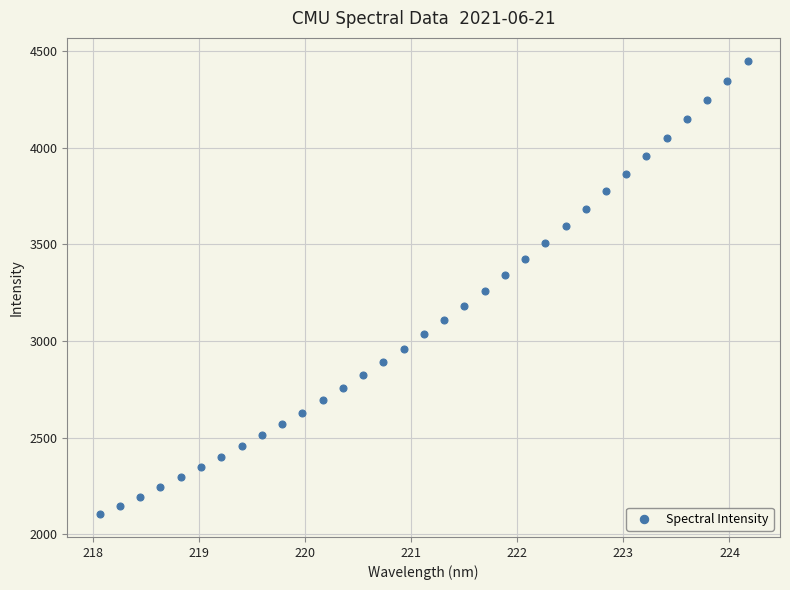

What is the range of X values (max minus min)?

6.1